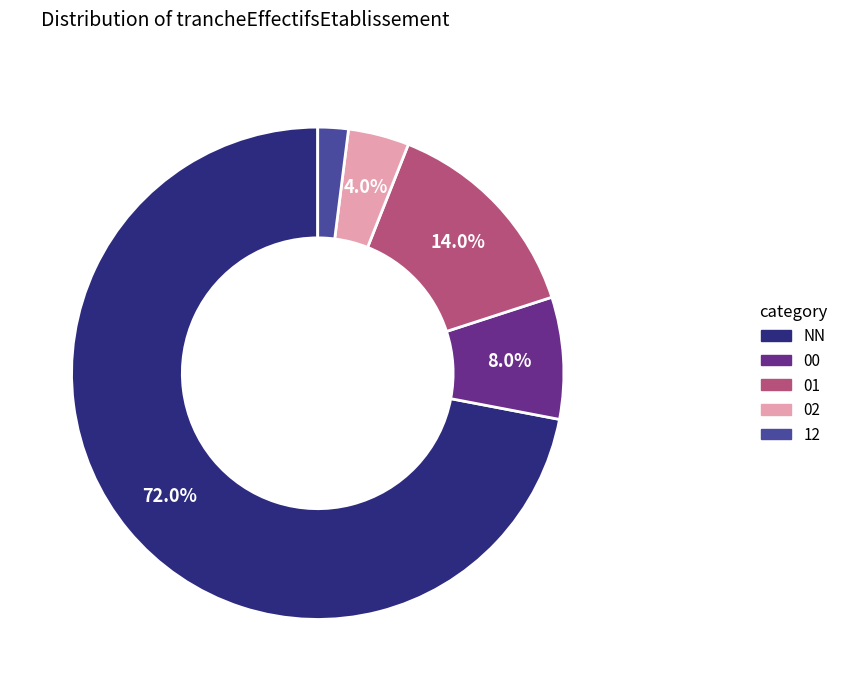

Is NN the majority of the pie?

Yes